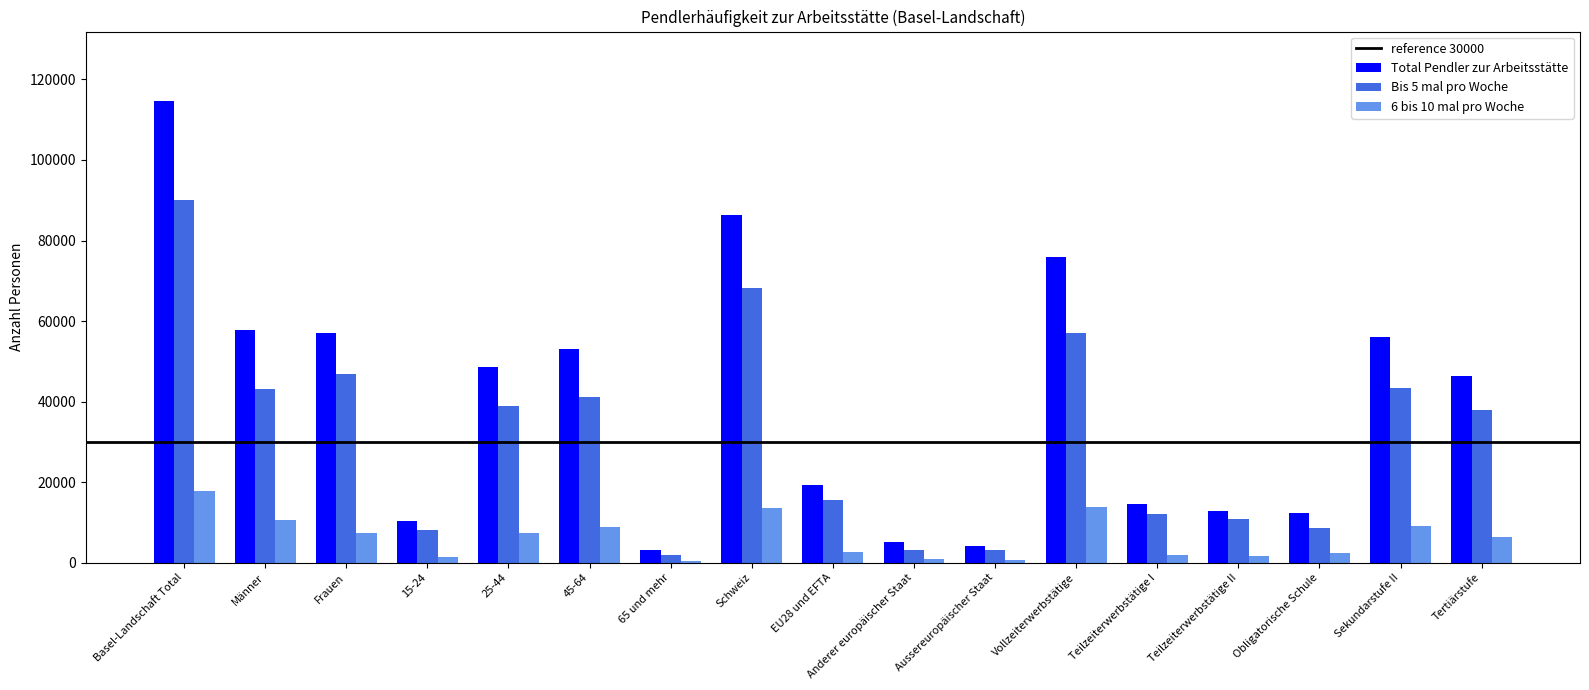

Is the value of 6 bis 10 mal pro Woche at Obligatorische Schule greater than the value of Bis 5 mal pro Woche at Frauen?

No